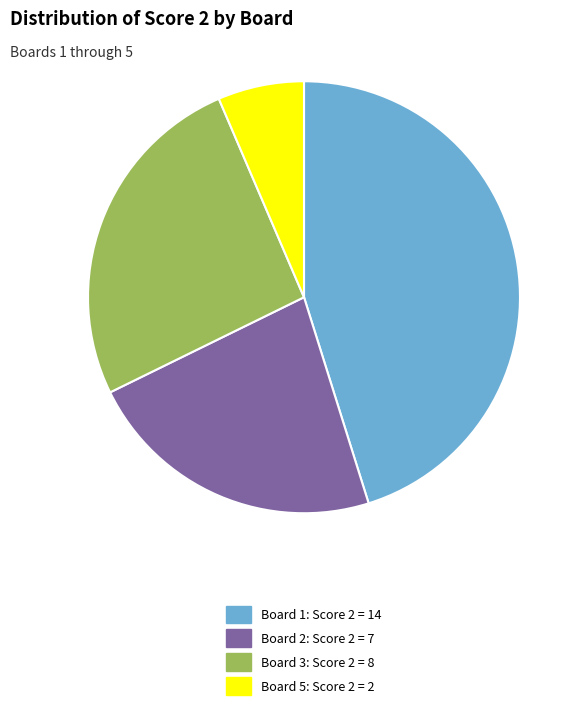

Is there any slice that represents more than half of the pie?

No